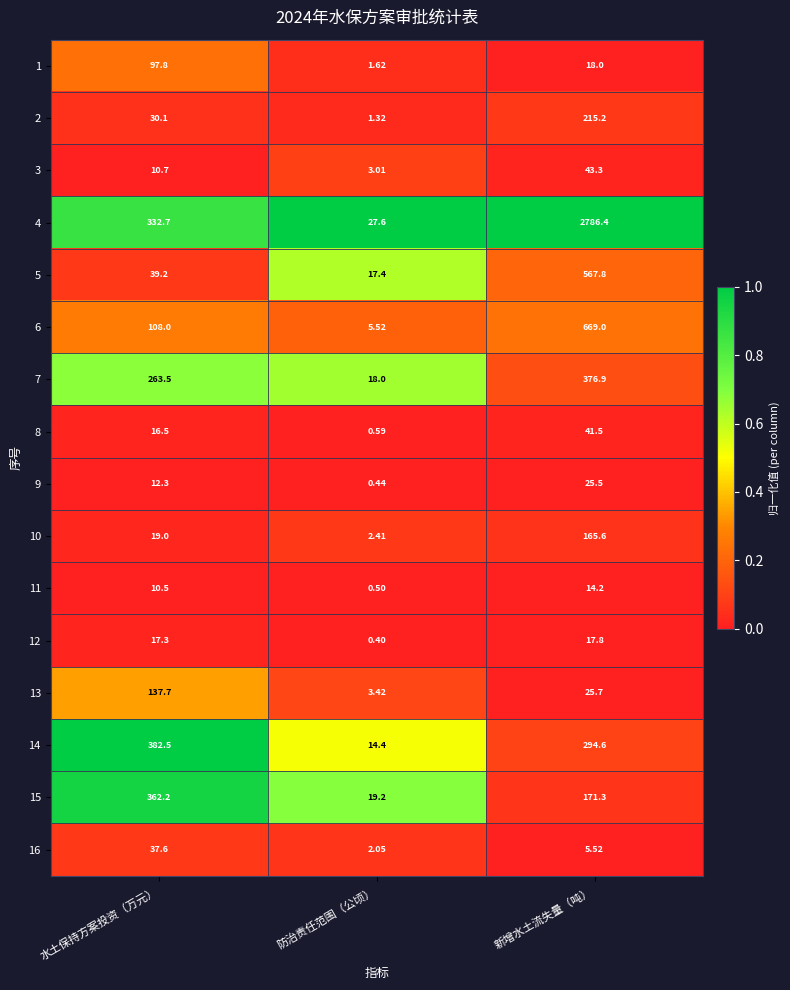

Rank the series by their maximum value, from lowest to highest.

11, 12, 9, 16, 8, 3, 1, 13, 10, 2, 15, 7, 14, 5, 6, 4